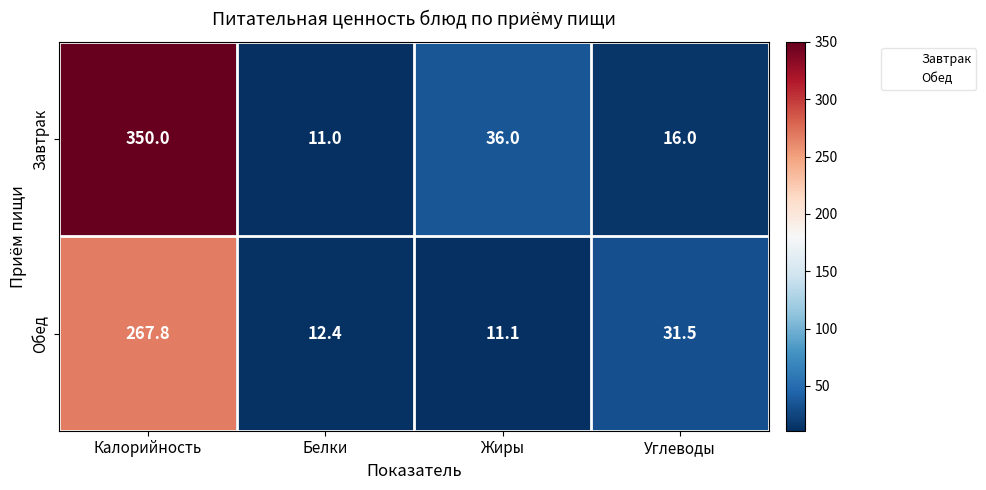

True or false: Обед has a value of 19.7 at Жиры.

False